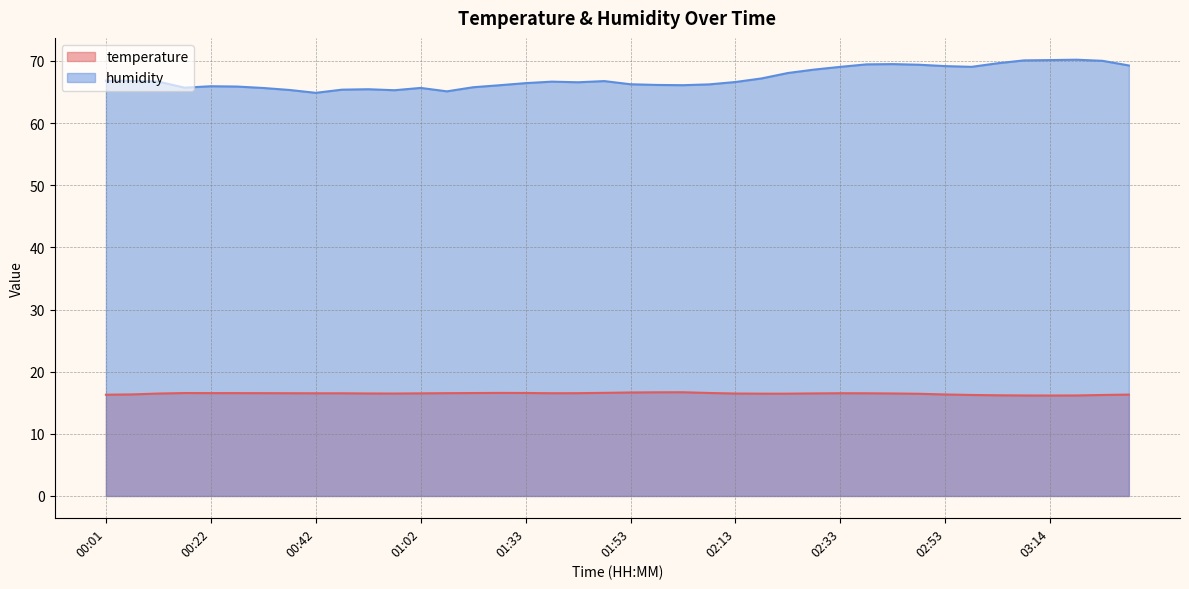

Count the number of categories in the chart.

40